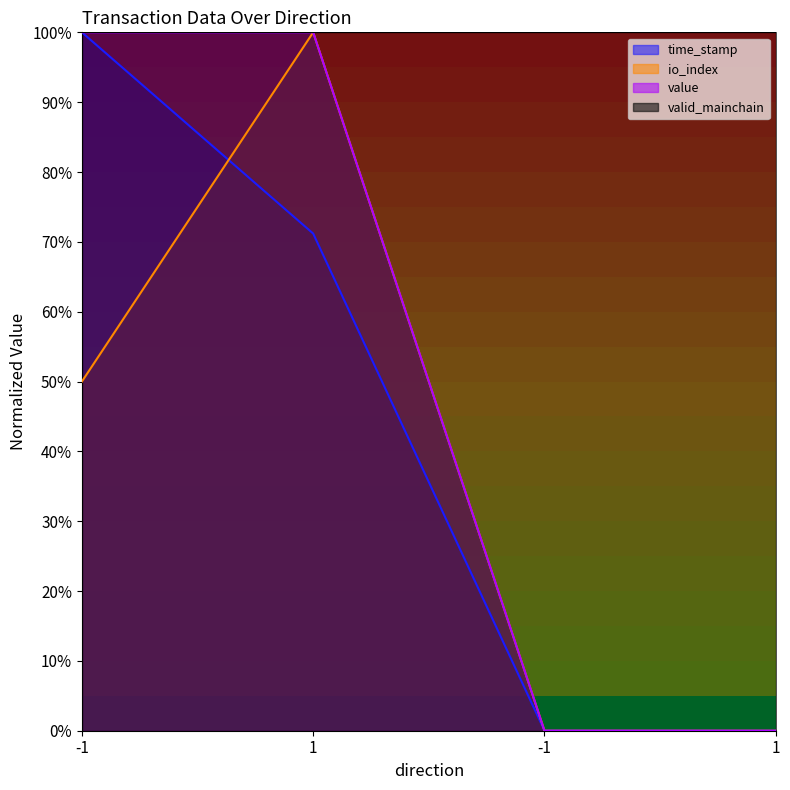

True or false: time_stamp has a value of 0.0 at -1.

True